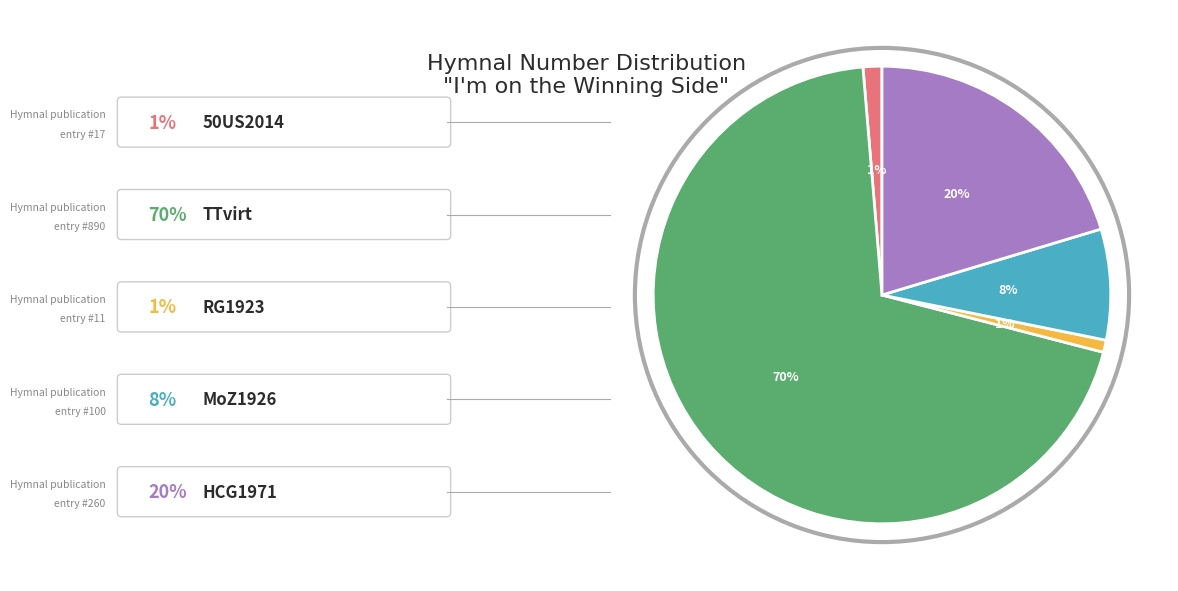

To the nearest percent, what is the average slice percentage?

20%